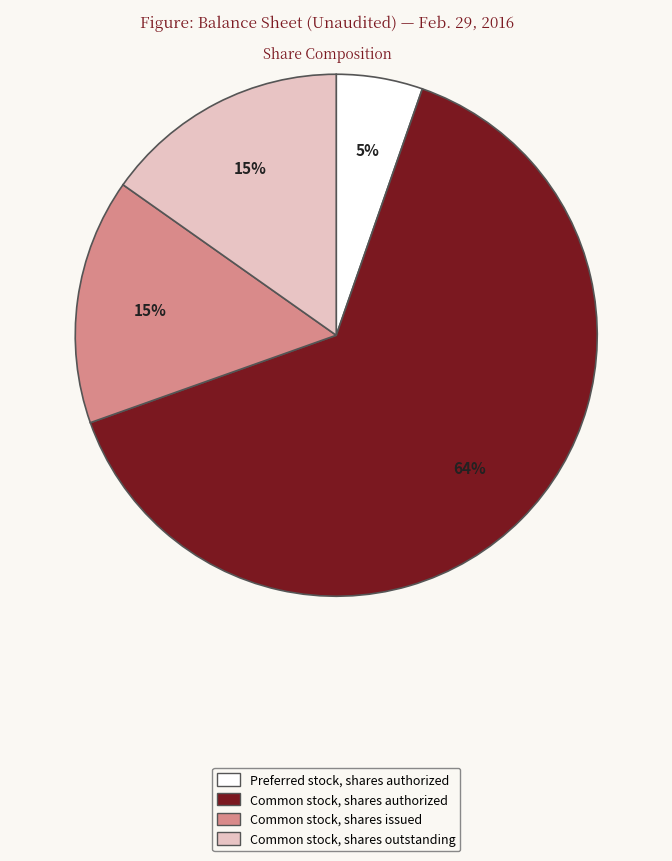

Do Common stock, shares outstanding and Common stock, shares authorized together represent more than half of the pie?

Yes